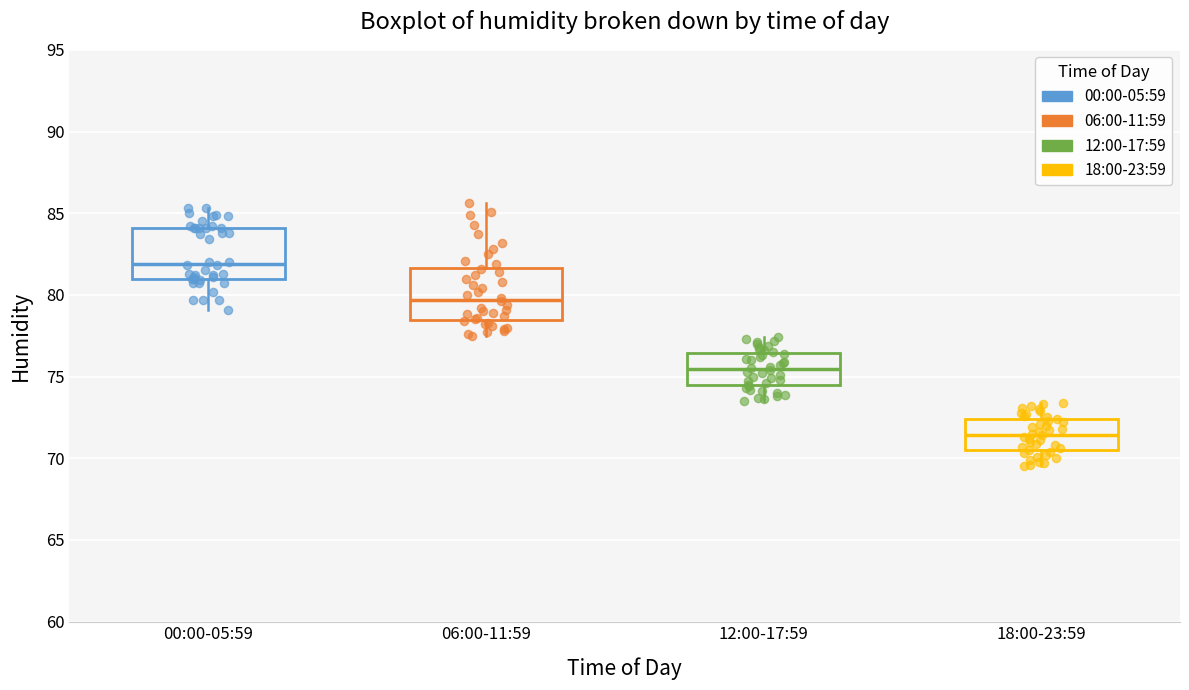

Reading left to right, transcribe this box plot: for each box, give where its median line is, the range the box spans, and where its two whiskers end, as read against the y-axis. The values are not printed on the chart, so give them approximately, as read against the axis.

00:00-05:59: median 82.0, box 81.0 to 84.0, whiskers 79.0 to 85.5
06:00-11:59: median 79.5, box 78.5 to 81.5, whiskers 77.5 to 85.5
12:00-17:59: median 75.5, box 74.5 to 76.5, whiskers 73.5 to 77.5
18:00-23:59: median 71.5, box 70.5 to 72.5, whiskers 69.5 to 73.5